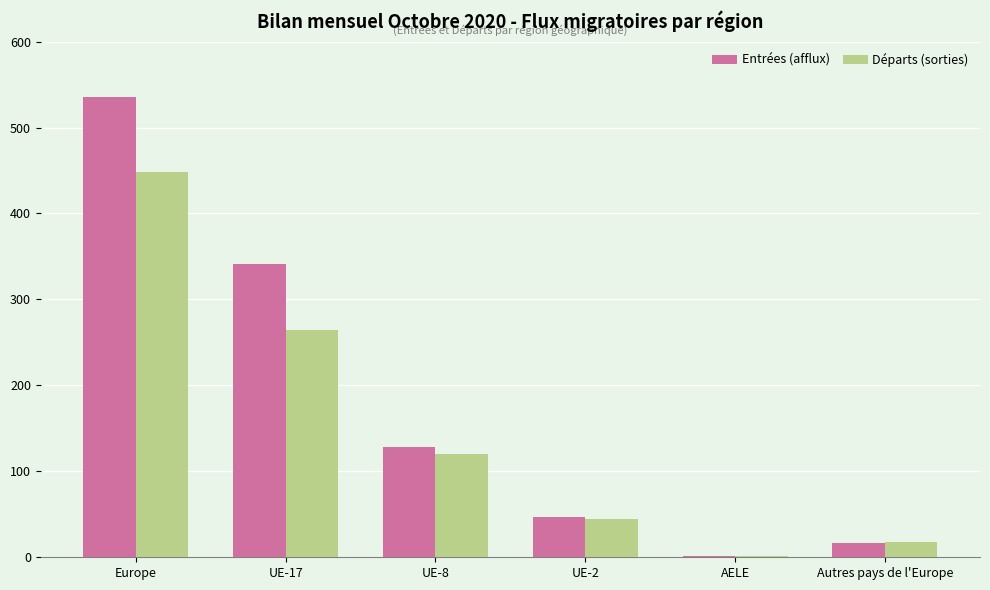

Reading left to right, transcribe all the data shown in this chart.

Entrées (afflux): 536	341	128	47	2	17
Départs (sorties): 448	265	120	44	1	18